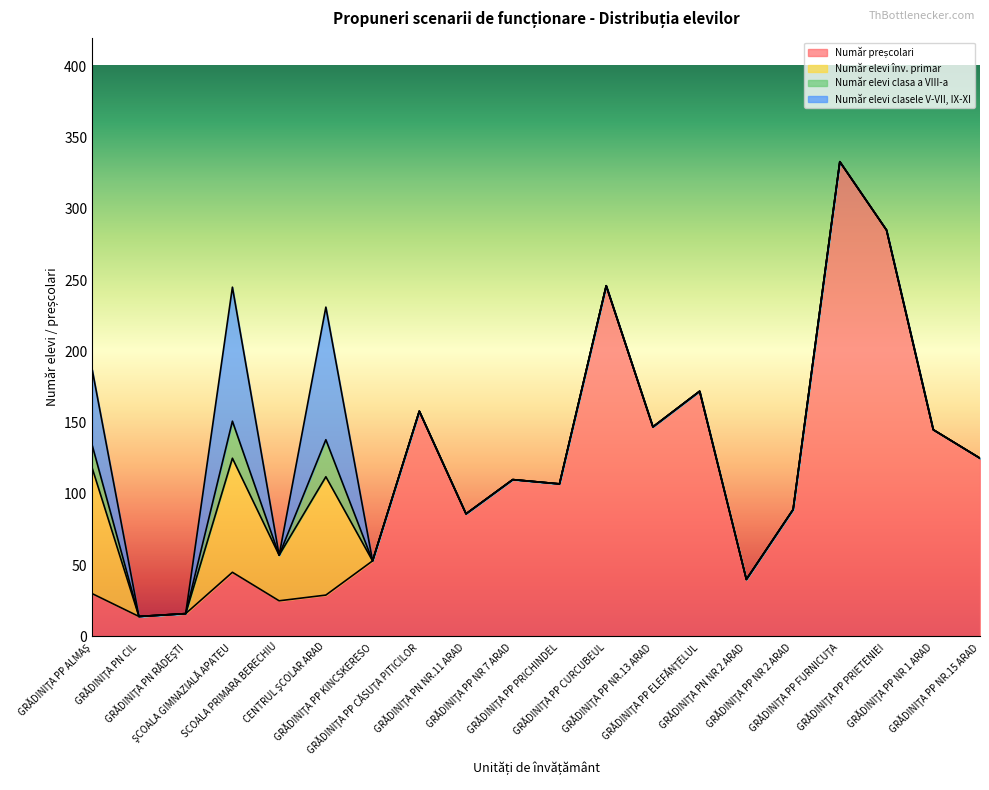

What is the label of the 15th point from the left?

GRĂDINIŢA PN NR 2 ARAD